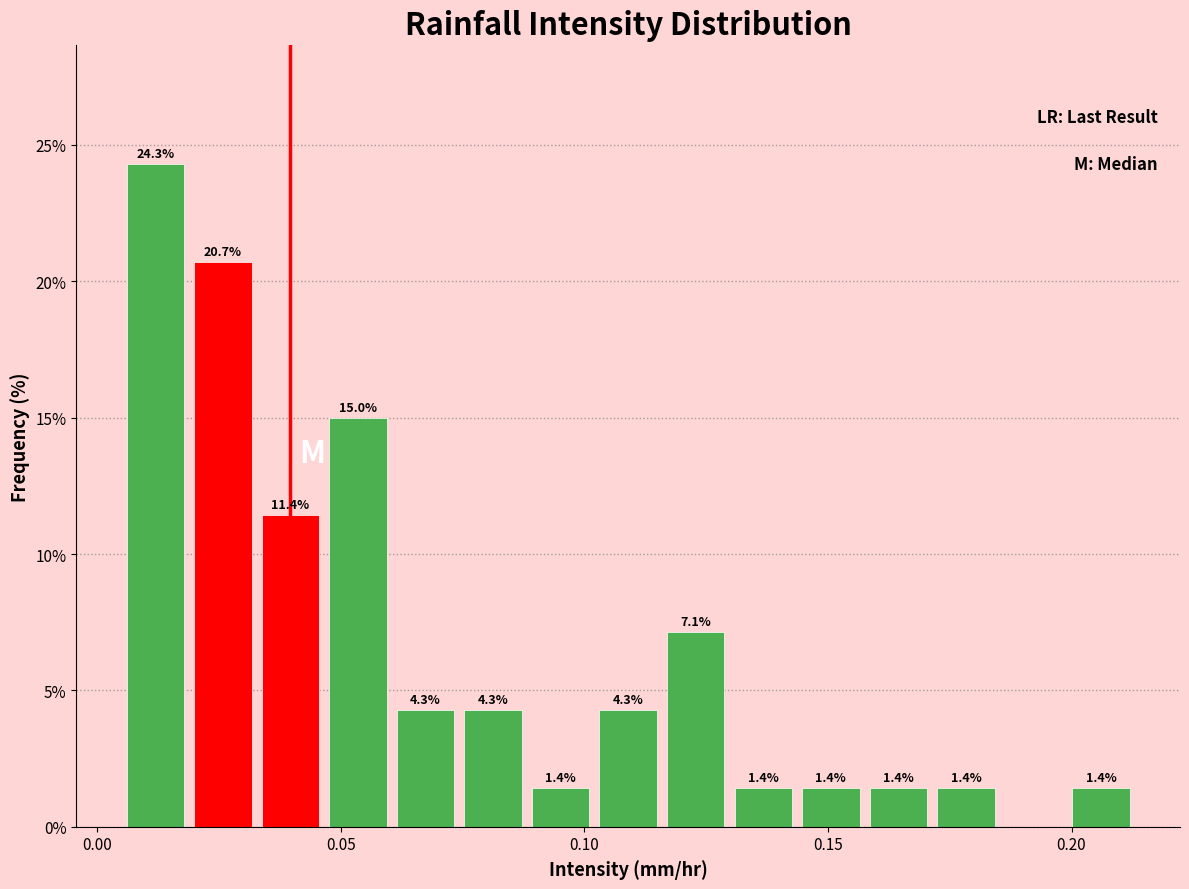

Around what value on the x-axis is the tallest bar? Give the approximate position of its centre, as read against the axis.

0.010